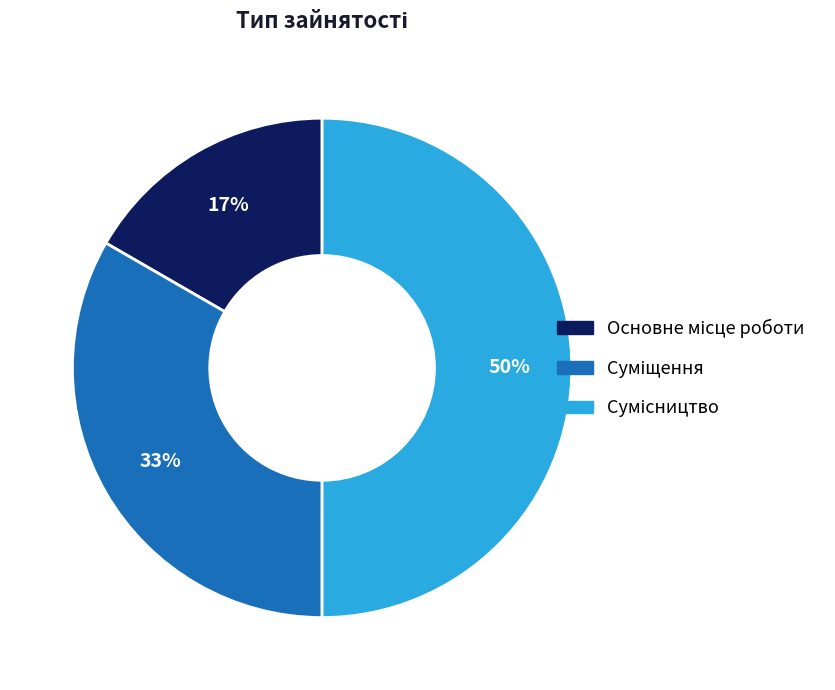

To the nearest percent, what is the average slice percentage?

33%